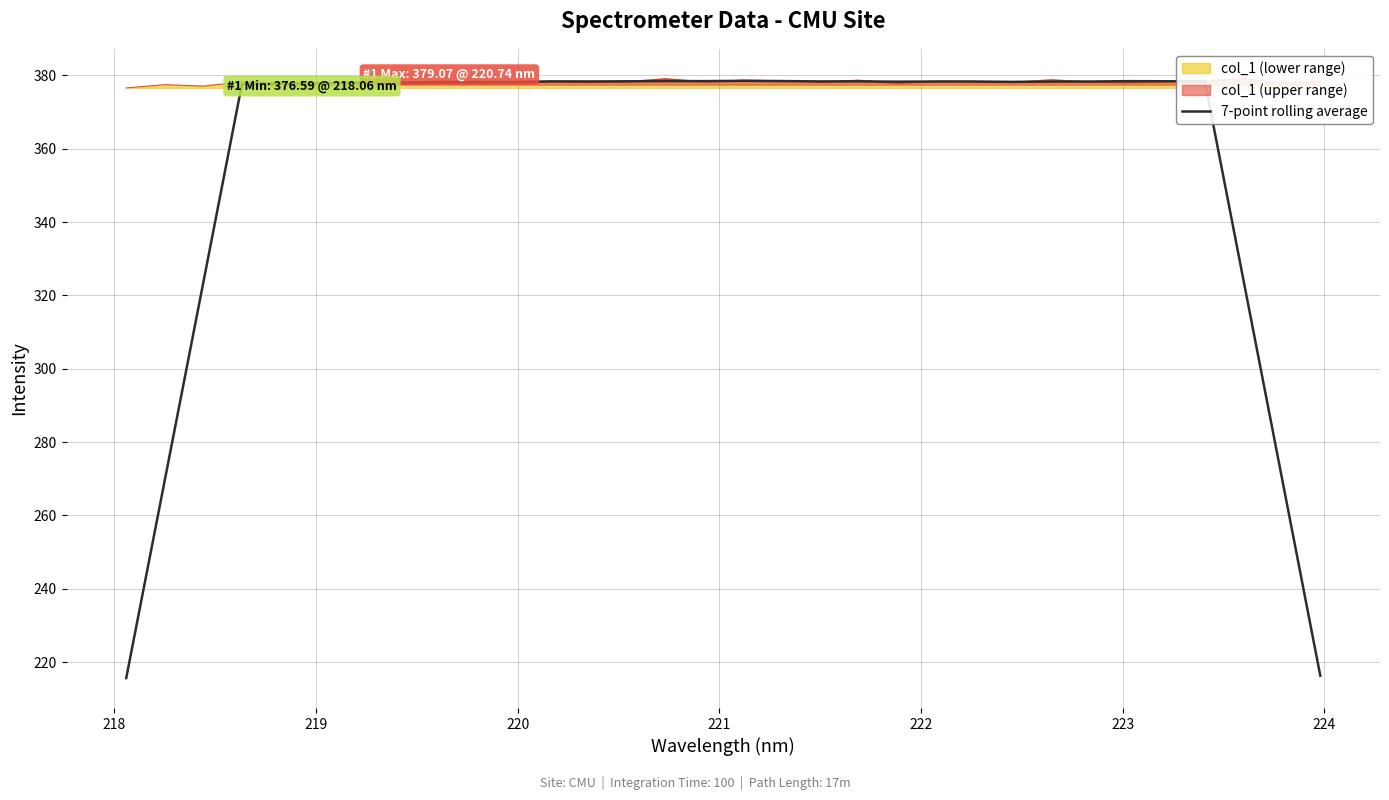

Is this an area chart (filled region under the line)?

No